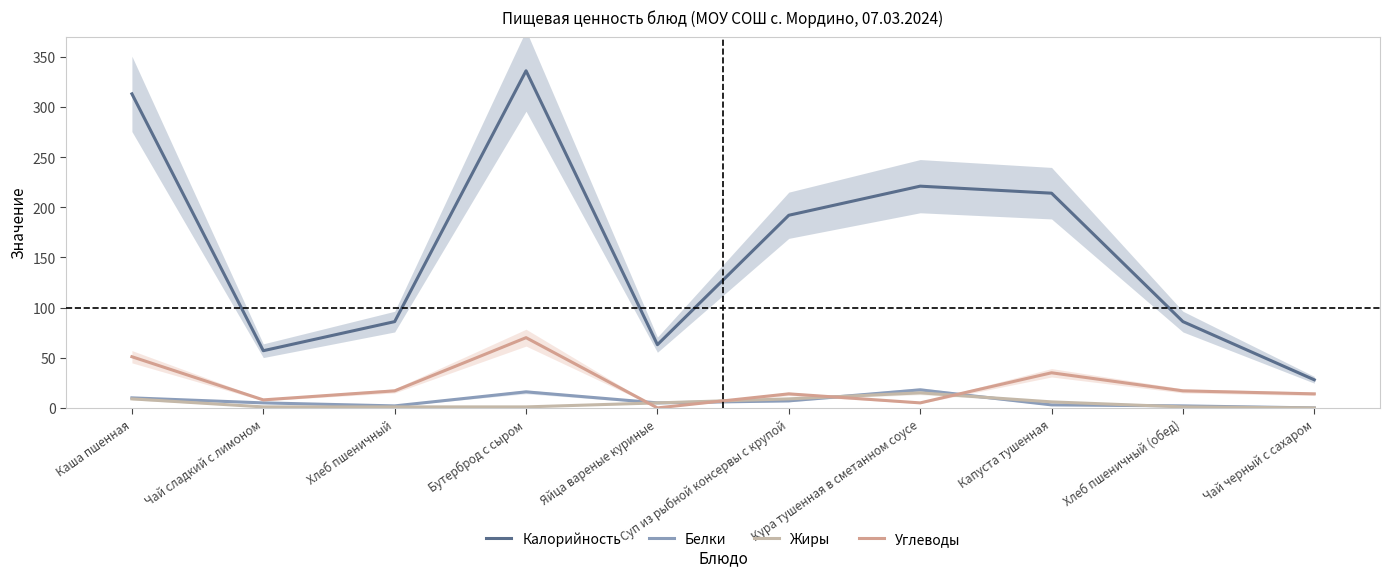

What position from the right is Каша пшенная?

10